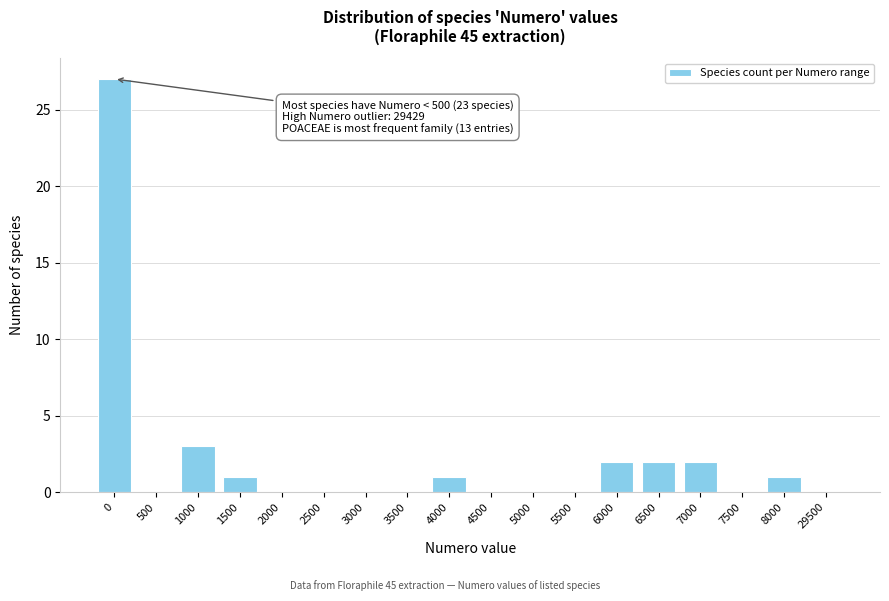

Reading left to right, extract all data points from this chart.

0=27	500=0	1000=3	1500=1	2000=0	2500=0	3000=0	3500=0	4000=1	4500=0	5000=0	5500=0	6000=2	6500=2	7000=2	7500=0	8000=1	29500=0